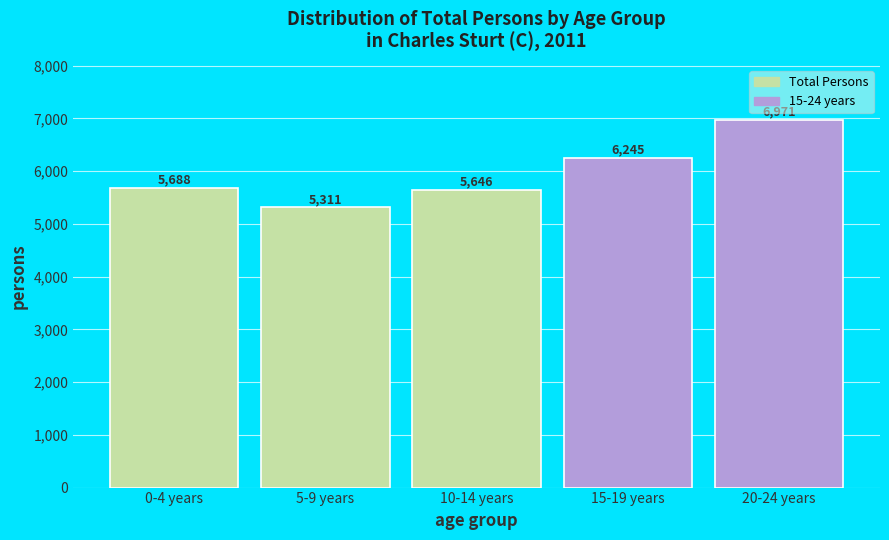

Reading left to right, what are all the values shown in this chart?

0-4 years=5688	5-9 years=5311	10-14 years=5646	15-19 years=6245	20-24 years=6971